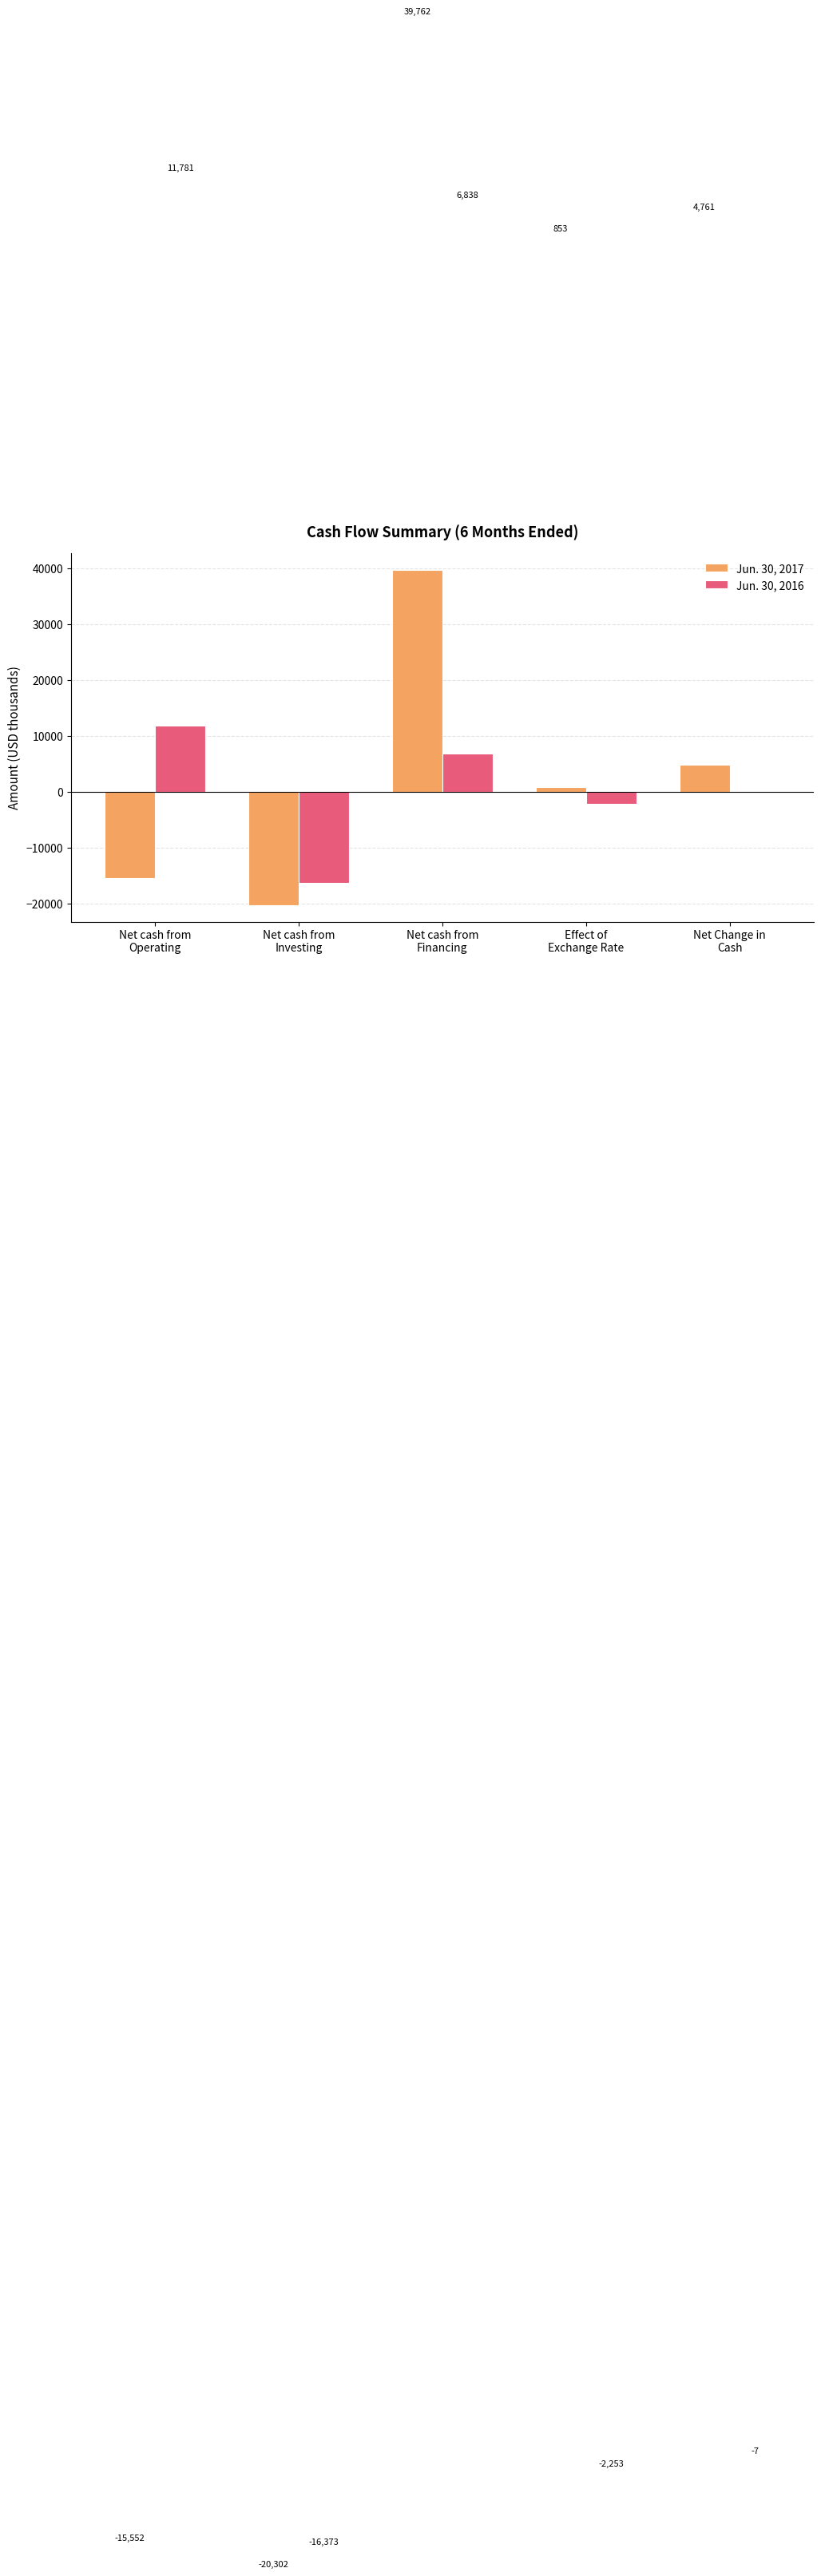

Which series has the largest total across all categories?

Jun. 30, 2017